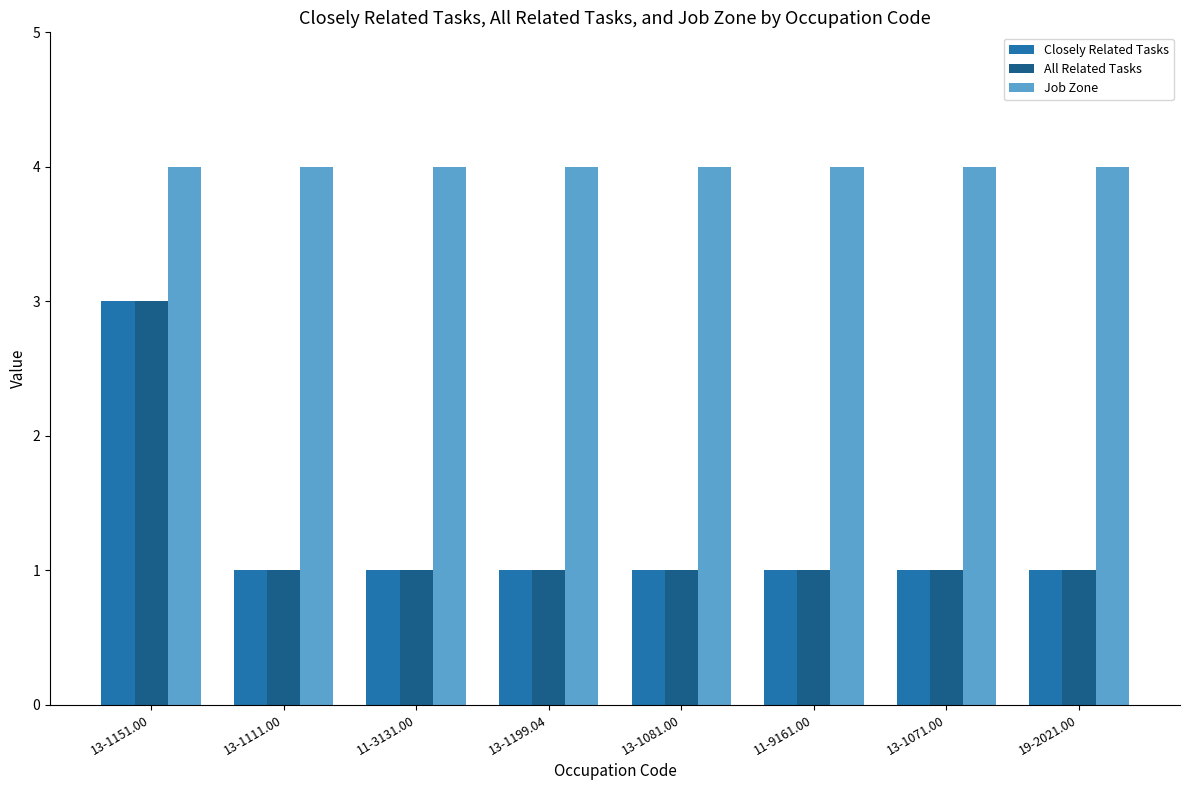

What is the difference between the maximum and minimum values in the Closely Related Tasks series?

2